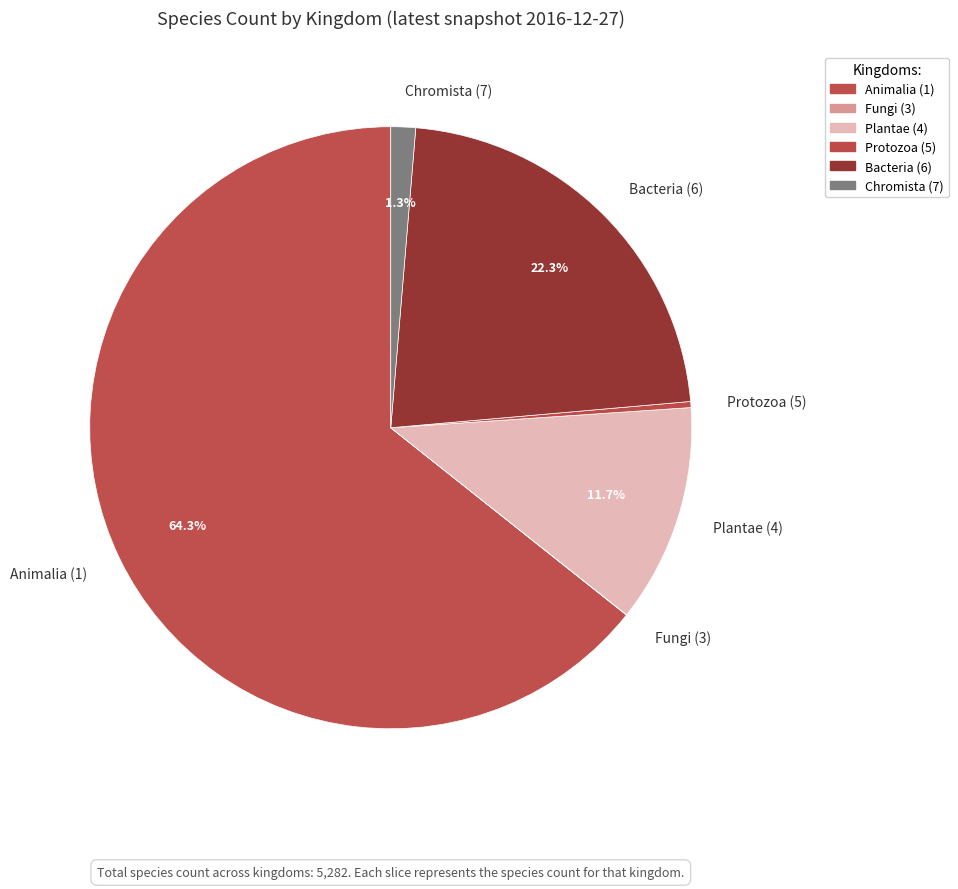

What portion of the pie excludes Bacteria (6)?

77.7%